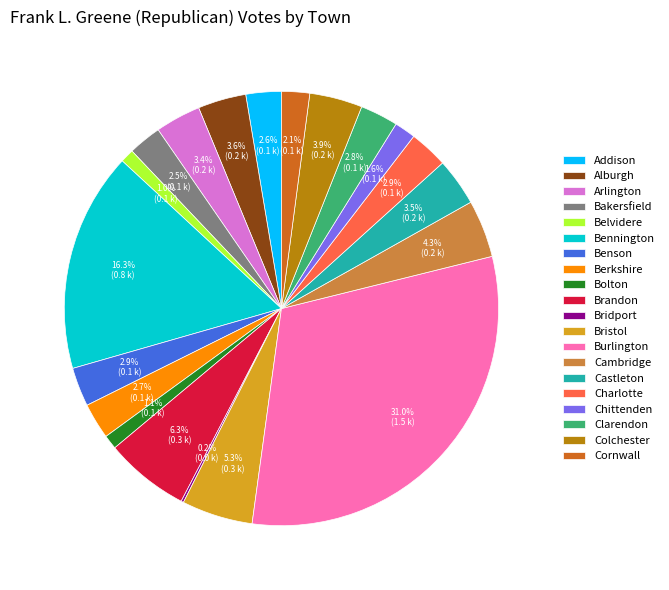

What is the total percentage of Burlington and Belvidere?

32.0%